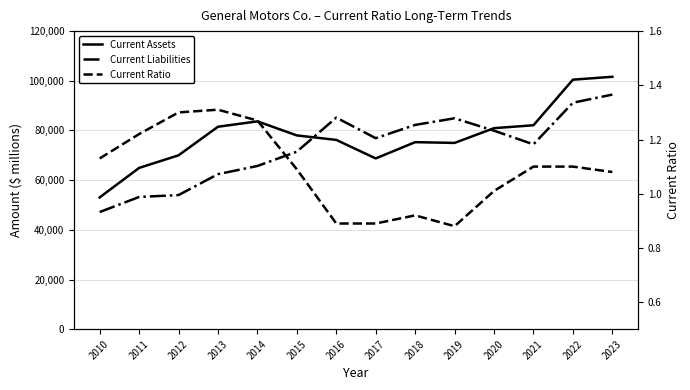

Which series has the largest total across all categories?

Current Assets